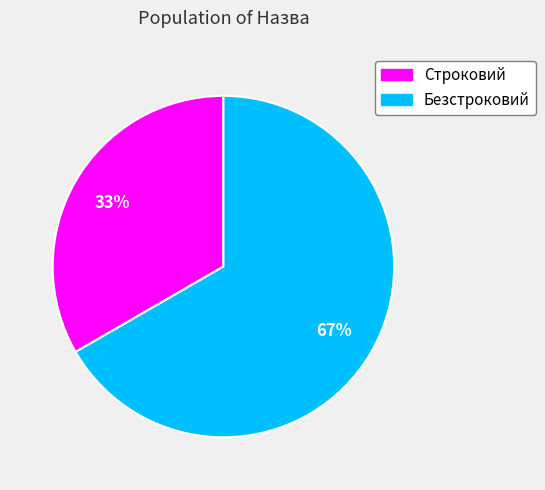

True or false: Строковий accounts for 33% of the total.

True